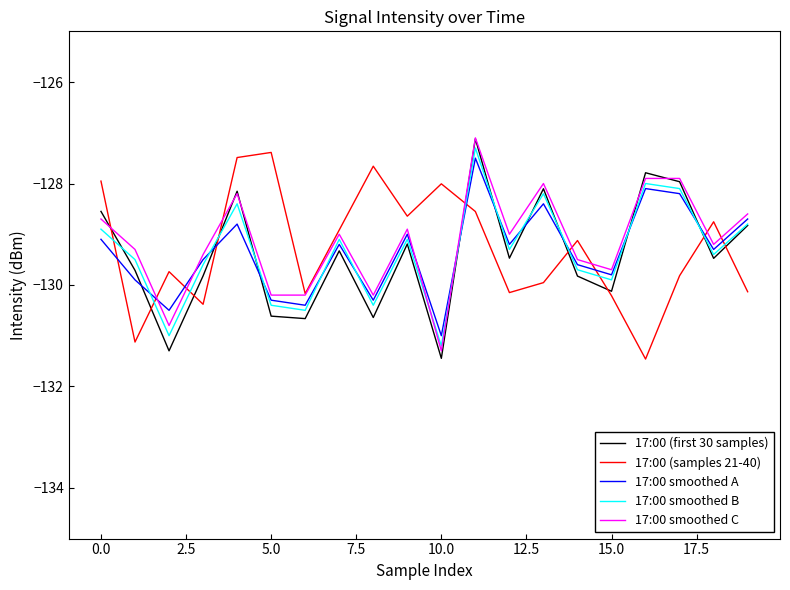

What is the maximum value shown in the chart?

-127.1